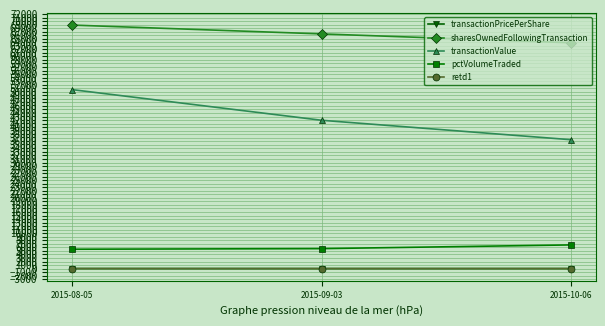

True or false: pctVolumeTraded has a value of 1437.5 at 2015-09-03.

False